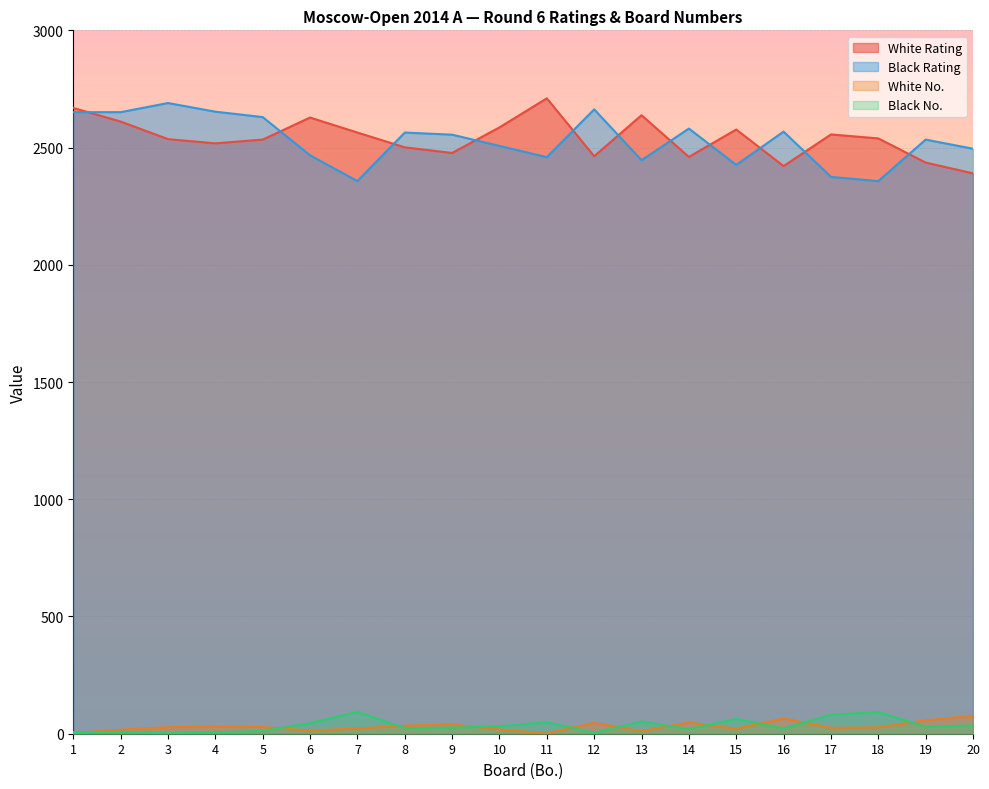

Which label corresponds to the largest value in the chart?

11